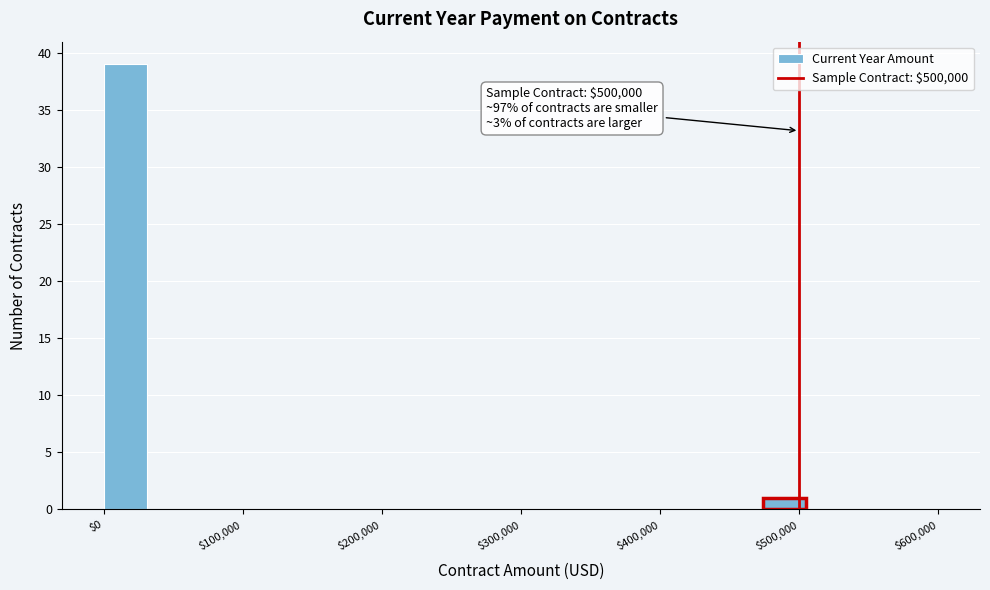

Around what value on the x-axis is the tallest bar? Give the approximate position of its centre, as read against the axis.

20000